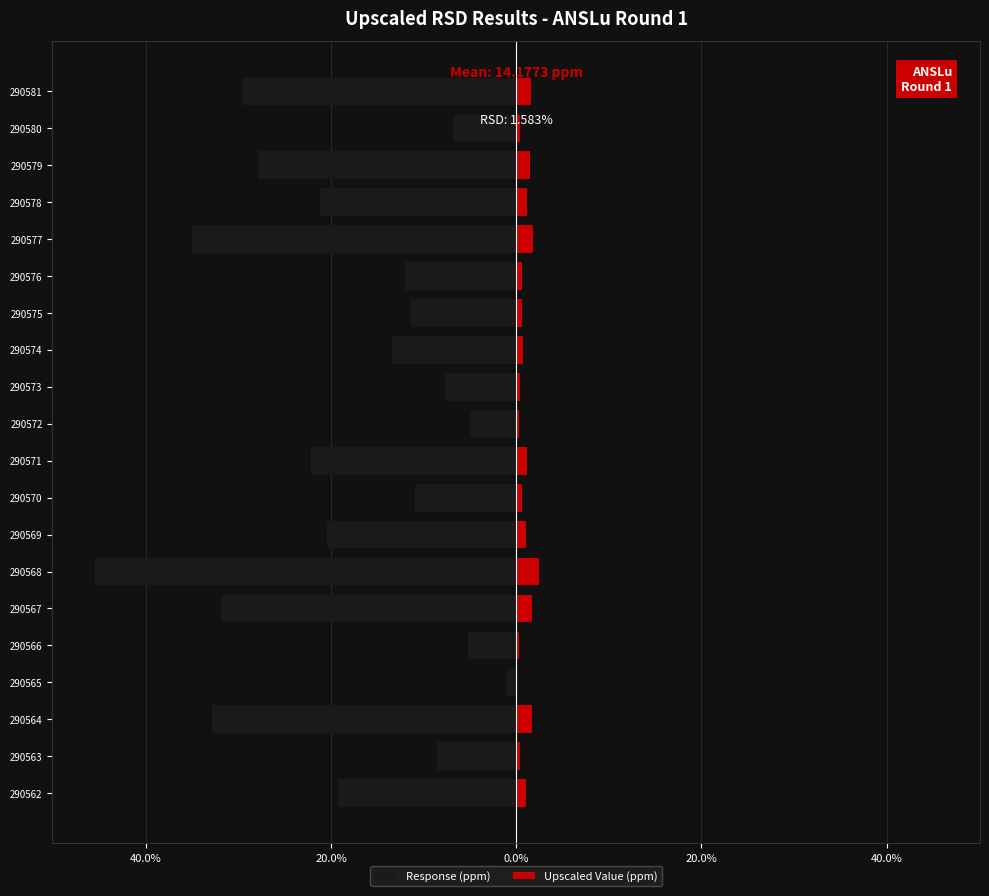

What is the average value of the Response (ppm) series?

-18.4